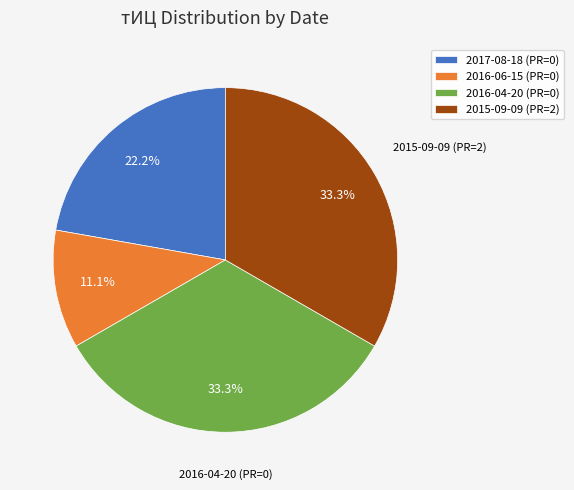

To the nearest percent, what is the combined percentage of 2016-06-15 (PR=0) and 2016-04-20 (PR=0)?

44%